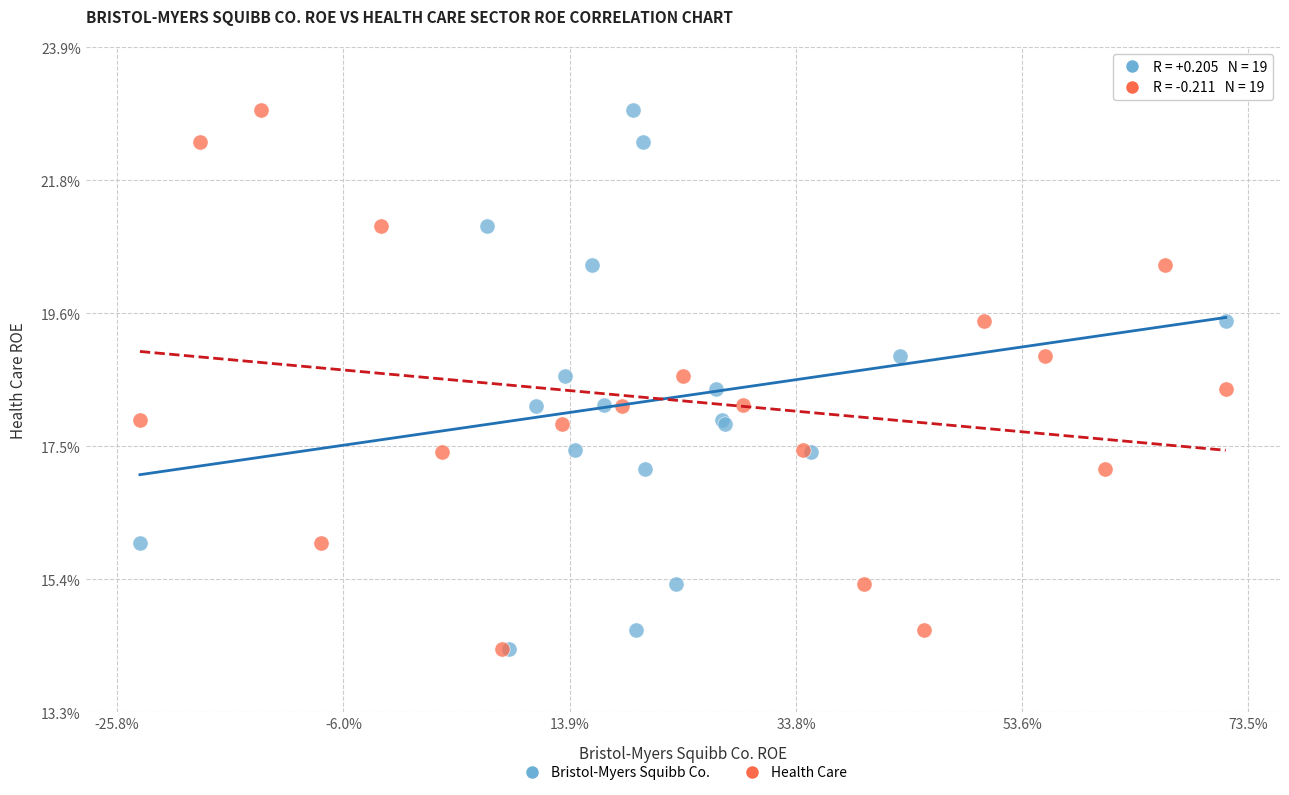

What are all the series names shown in the legend?

Bristol-Myers Squibb Co., Health Care